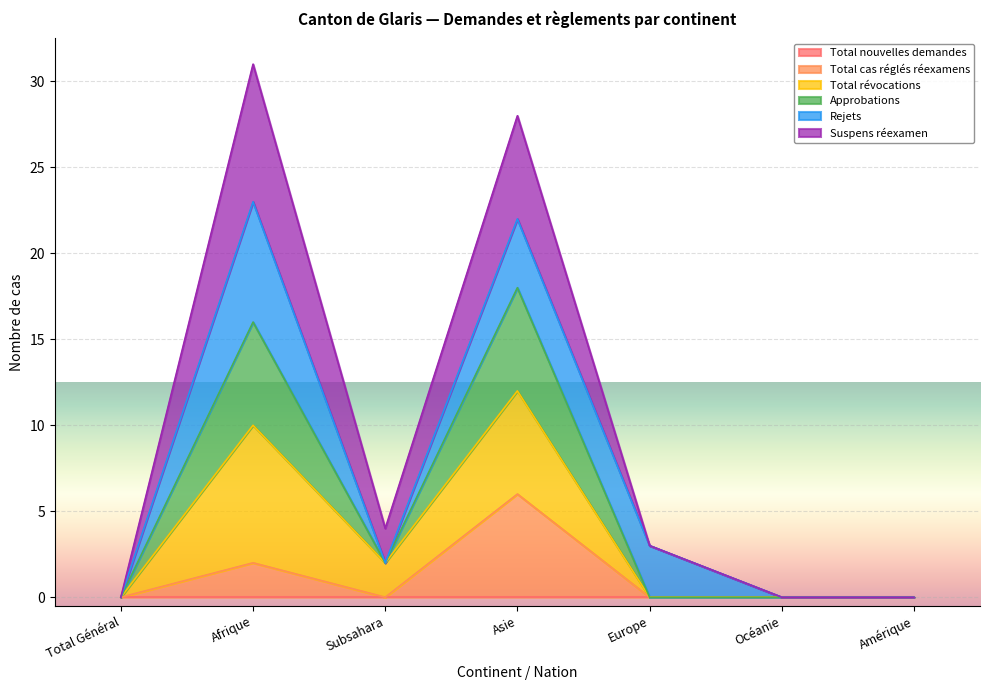

True or false: Total révocations has more than 2 interior local peaks.

False